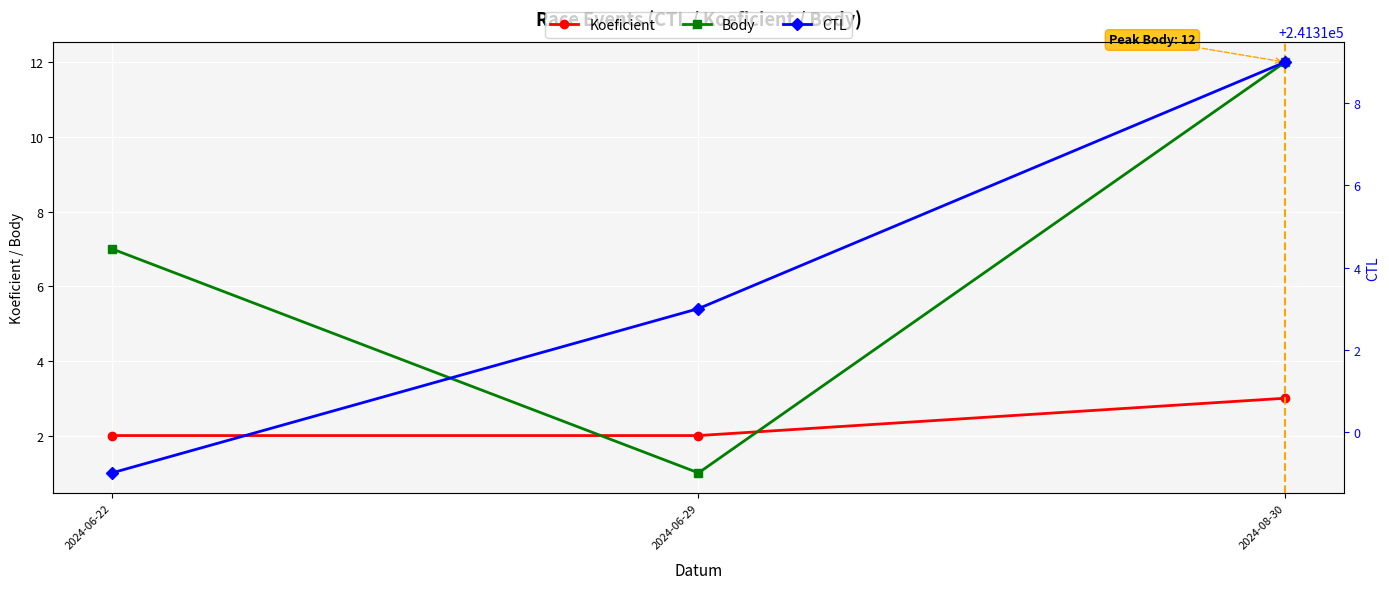

What is the label of the 3rd point from the right?

2024-06-22